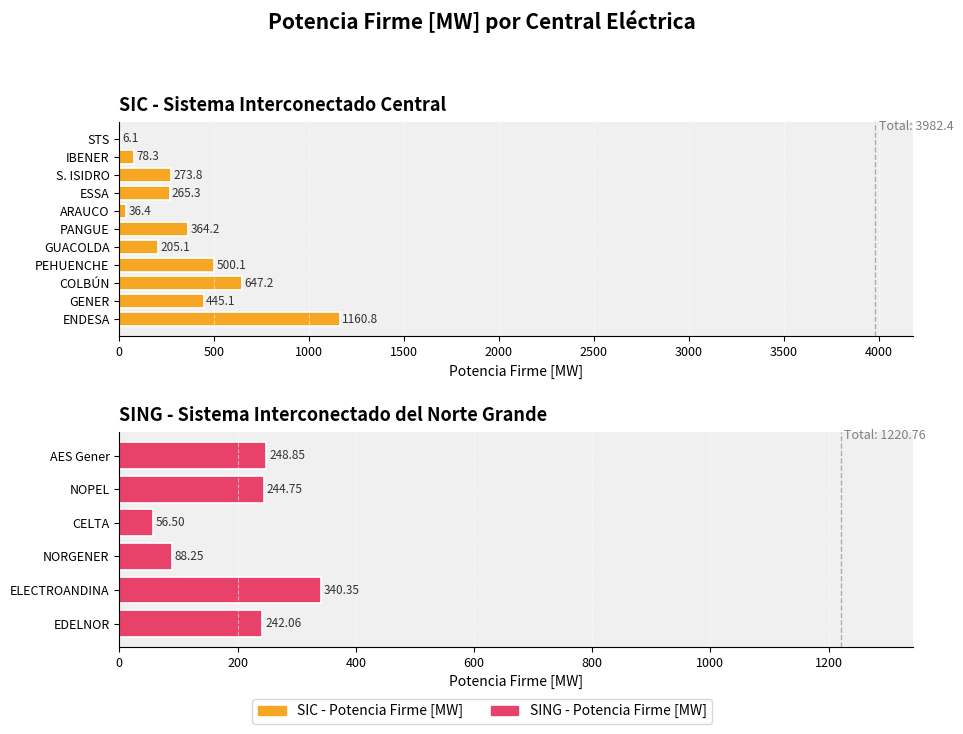

Read the value at ESSA.

265.3